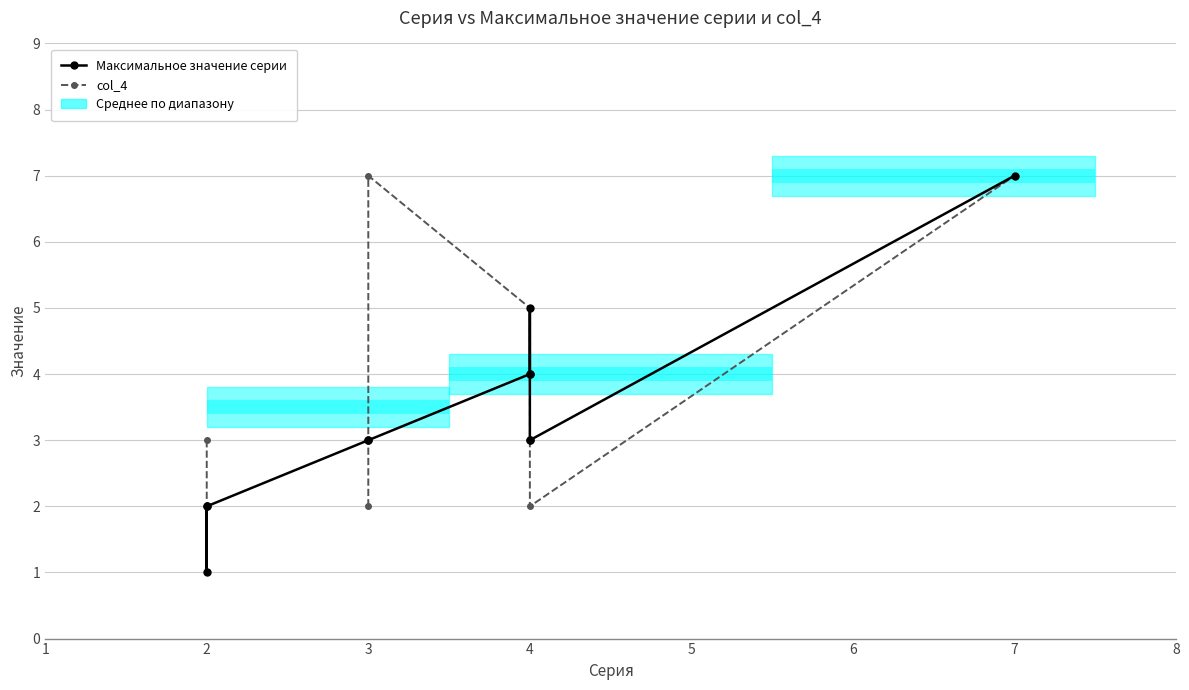

Is this an area chart (filled region under the line)?

No